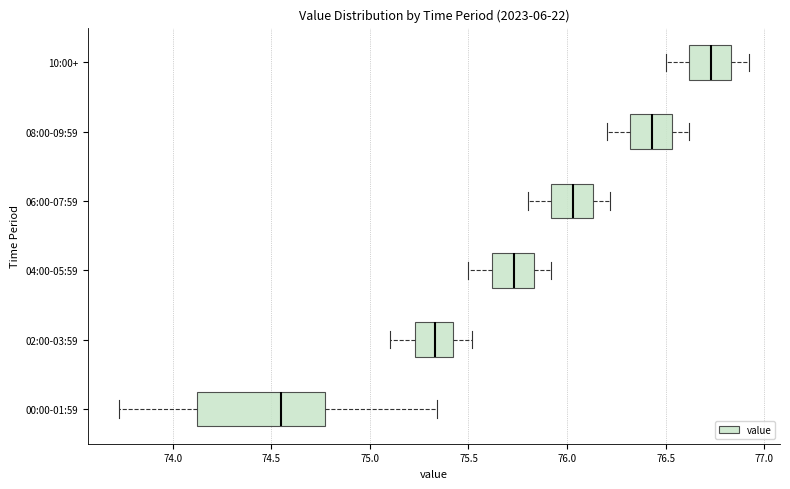

Where does the right whisker of the box for 06:00-07:59 end on the x-axis? The values are not printed on the chart, so give them approximately, as read against the axis.

76.20